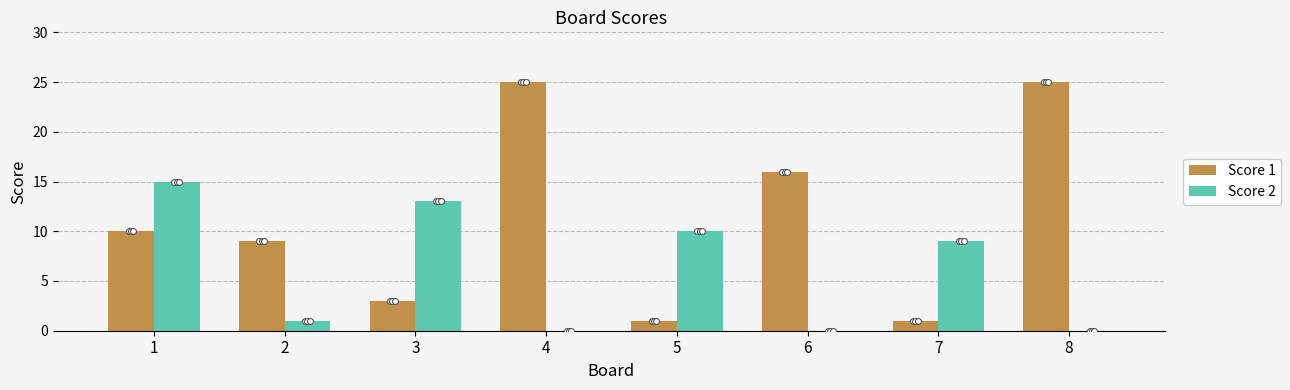

What are all the series names shown in the legend?

Score 1, Score 2